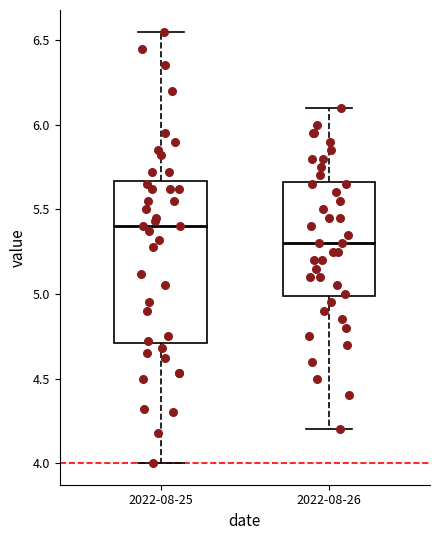

Where does the upper whisker of the box for 2022-08-25 end on the y-axis? The values are not printed on the chart, so give them approximately, as read against the axis.

6.55